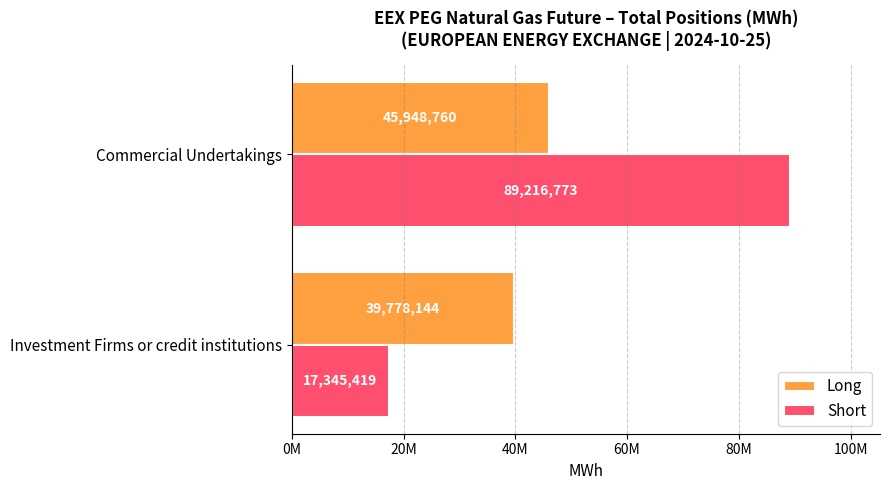

Rank the series by their maximum value, from lowest to highest.

Long, Short